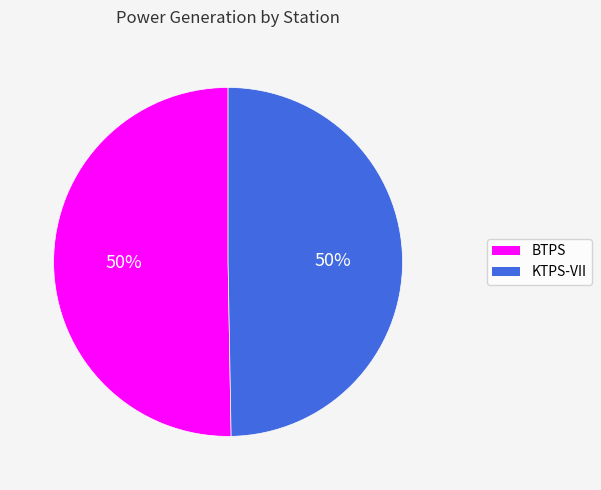

Combined, do KTPS-VII and BTPS account for over 50%?

Yes